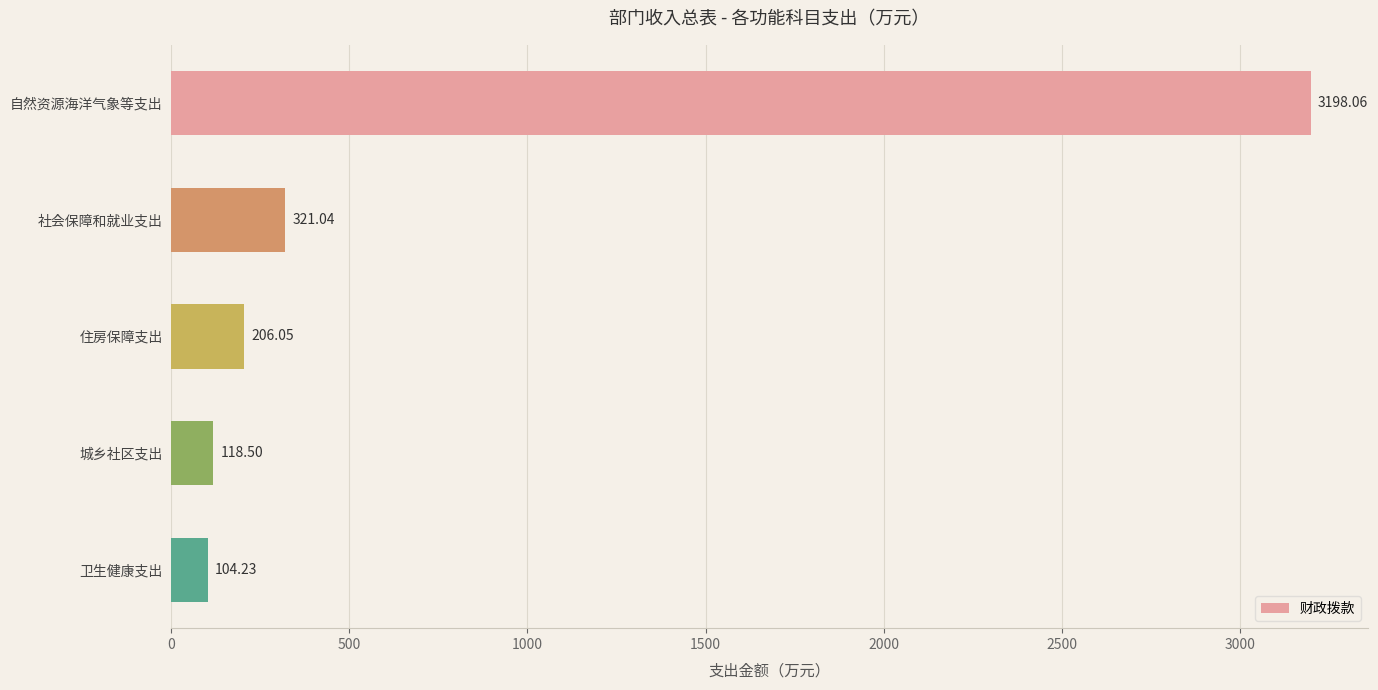

Does the chart contain stacked bars?

No